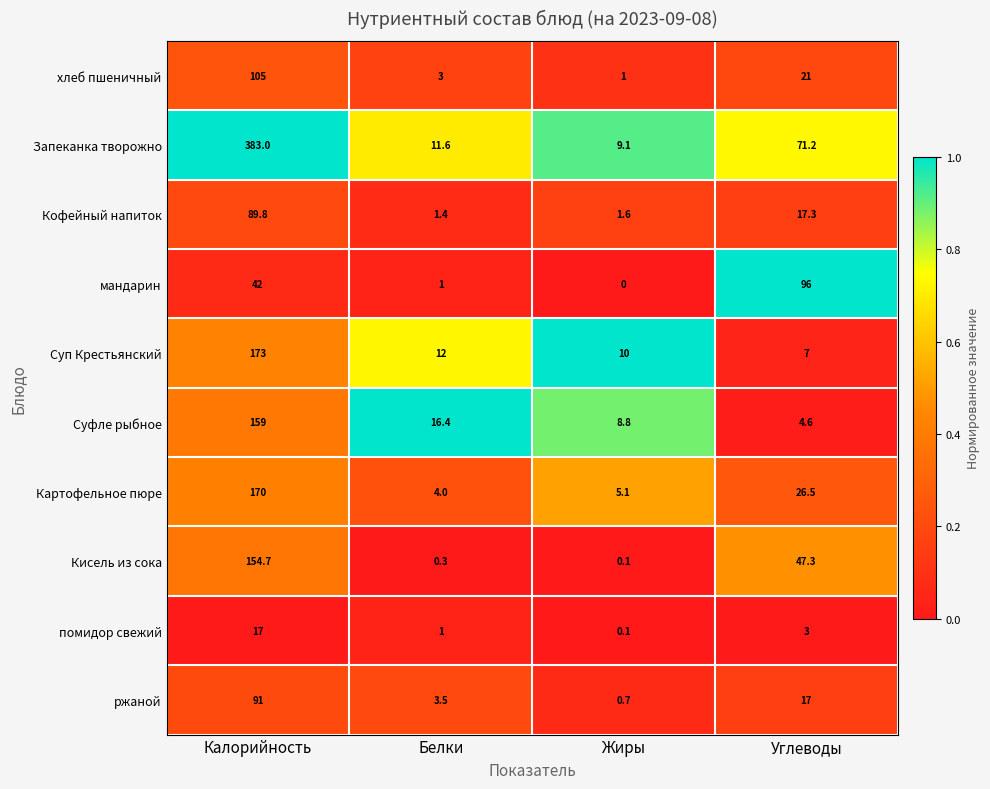

Which label corresponds to the smallest value in the chart?

Жиры